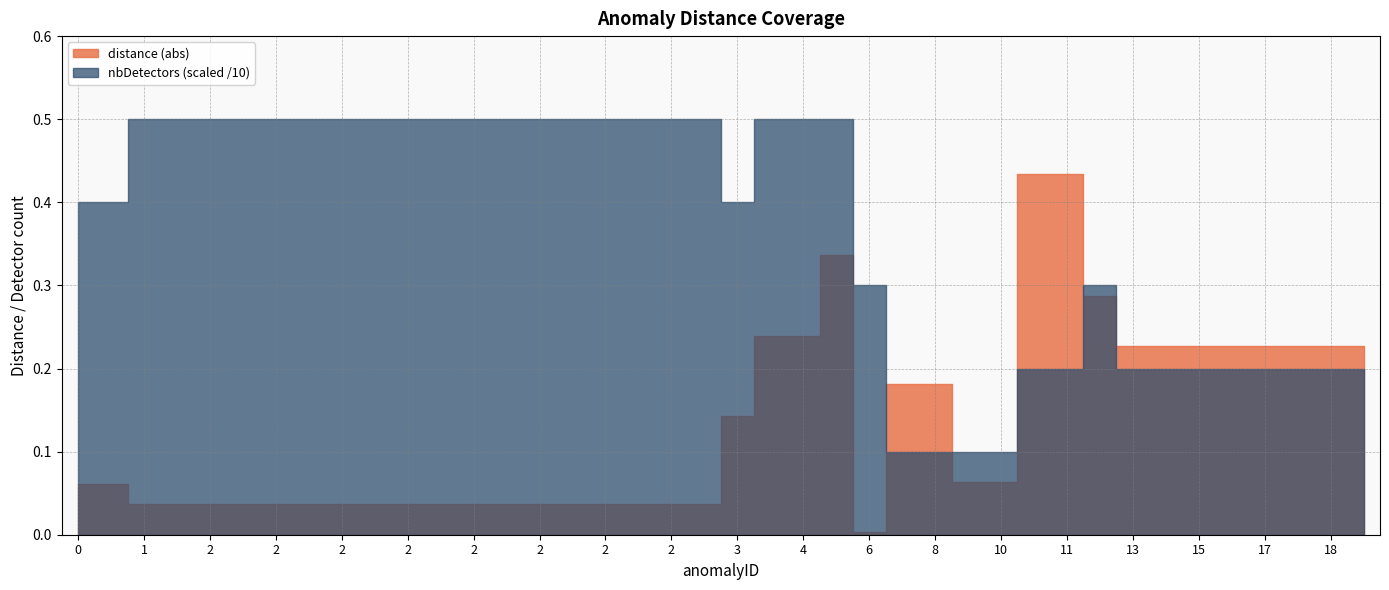

Does the chart have visible grid lines?

Yes